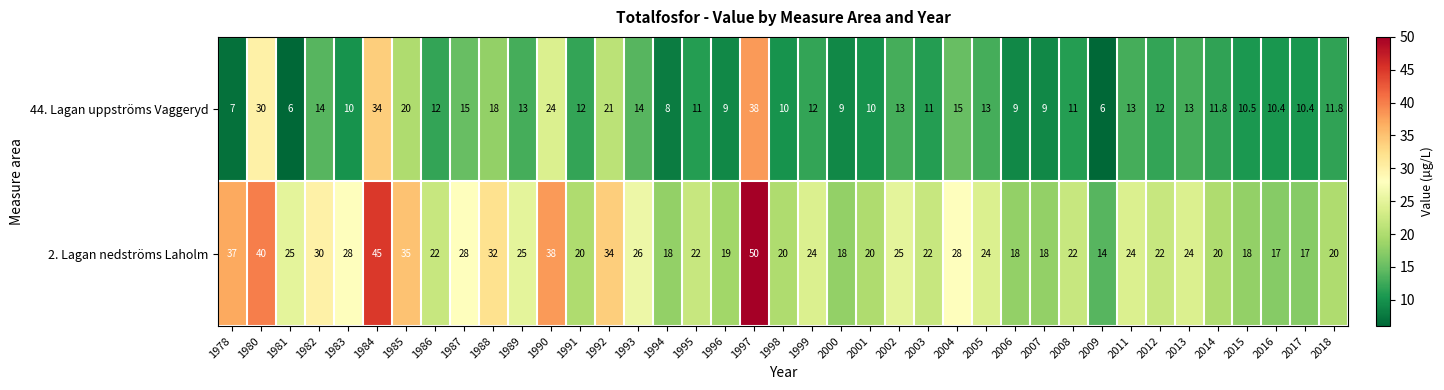

True or false: 2. Lagan nedströms Laholm has a value of 20.0 at 2014.

True